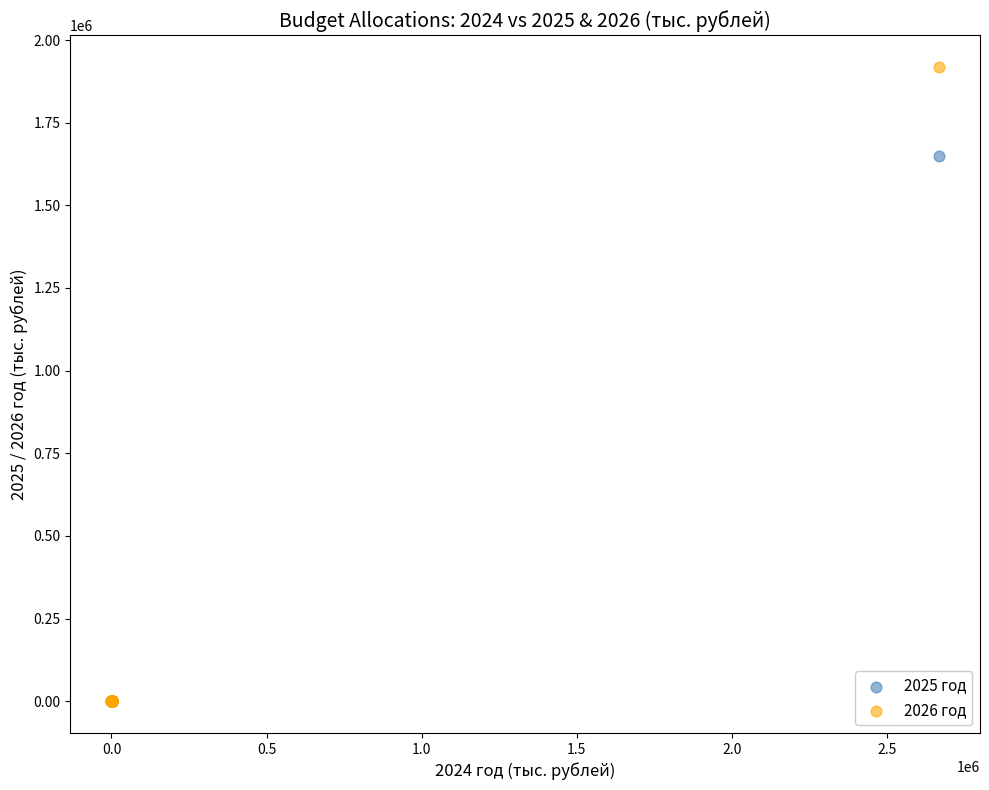

Across all series, what Y value is closest to 959432?

1648499.3